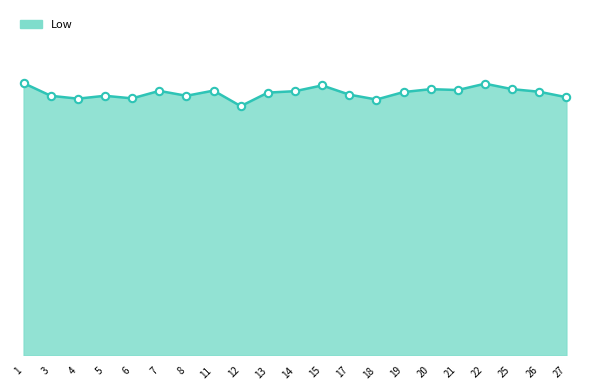

Does the chart have visible grid lines?

No